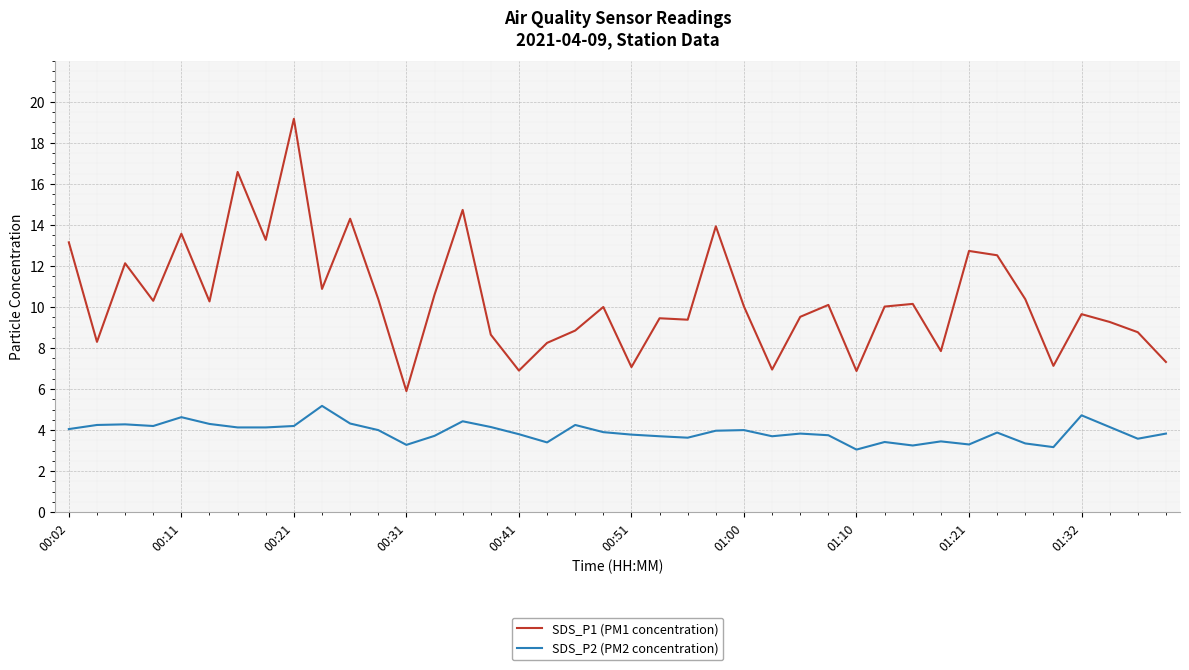

Rank the series by their average value, from highest to lowest.

SDS_P1 (PM1 concentration), SDS_P2 (PM2 concentration)